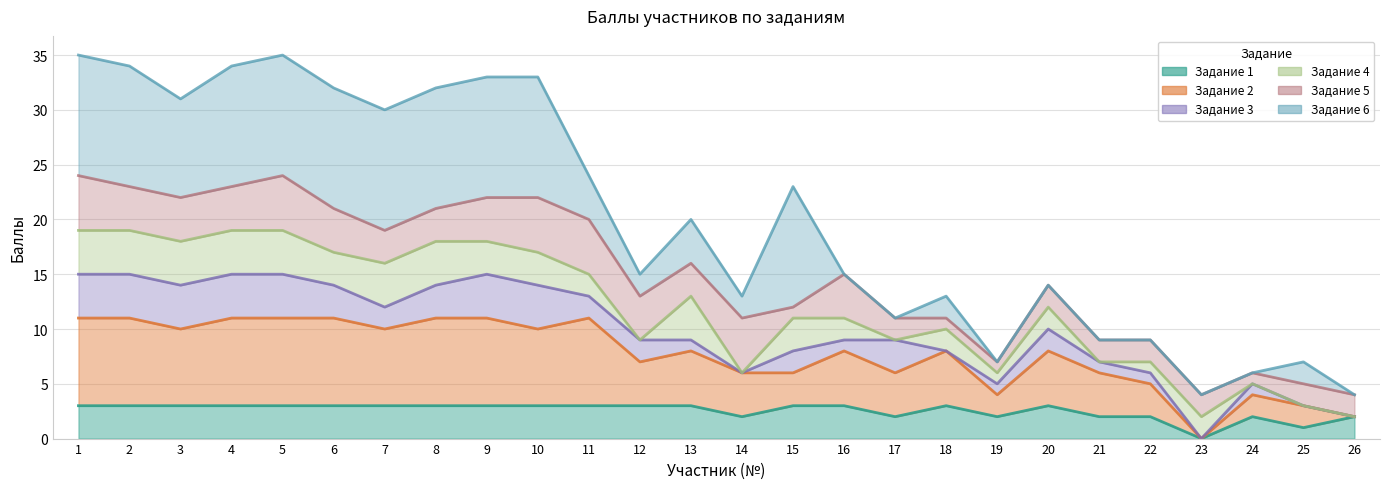

Where does the Задание 4 series first go above 12?

1